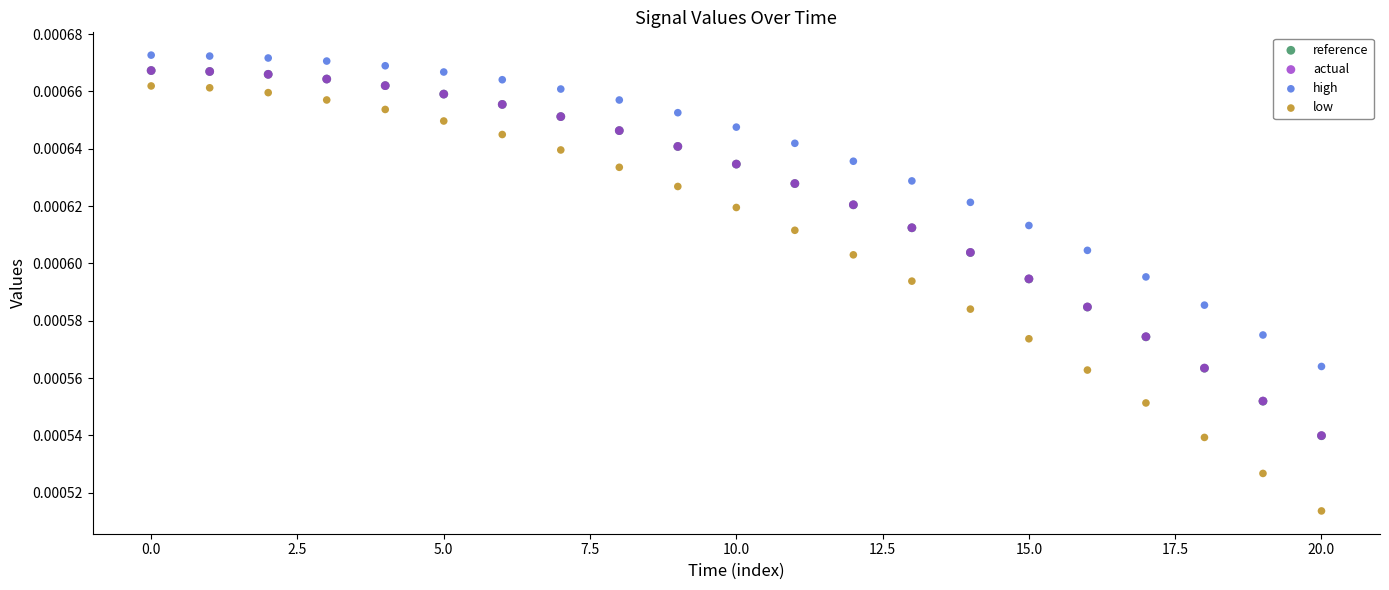

What are all the series names shown in the legend?

reference, actual, high, low